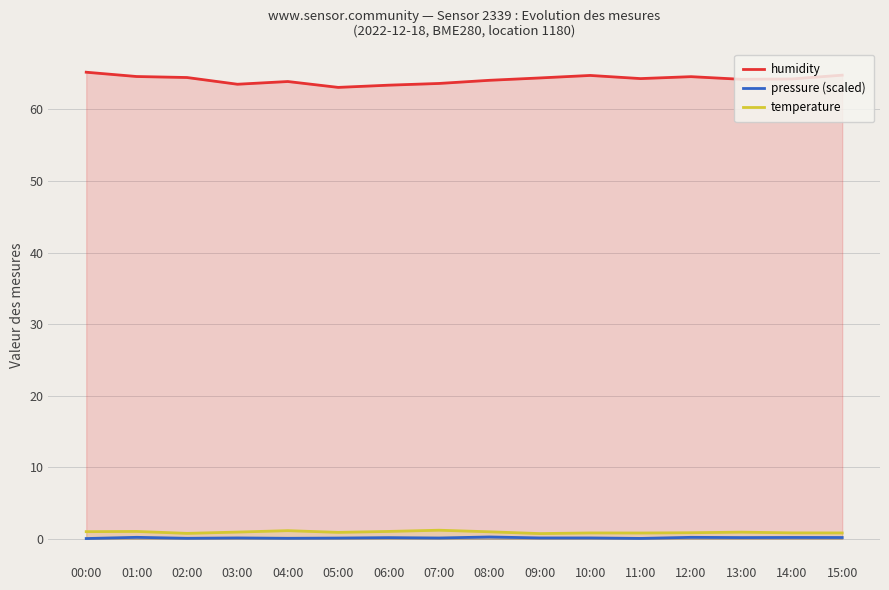

What position from the right is 01:00?

15